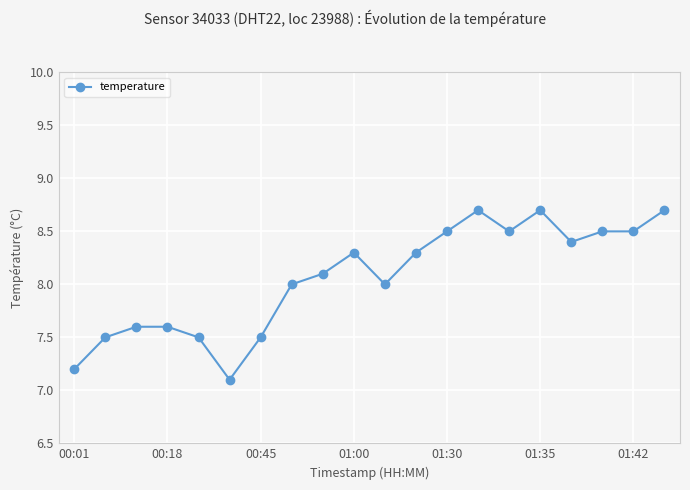

How many lines are shown in the chart?

1